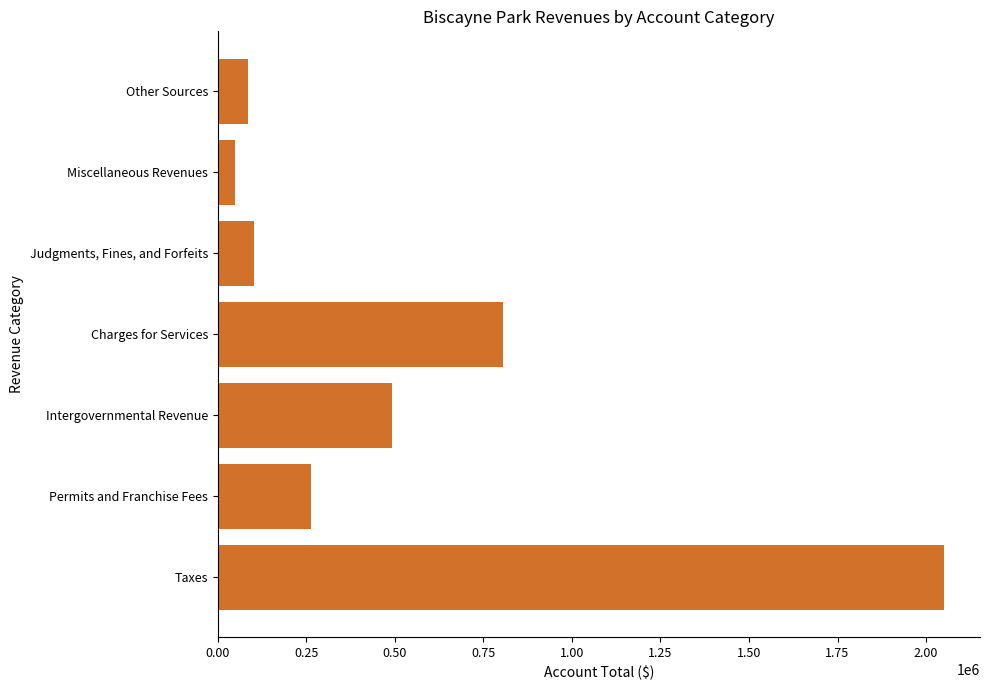

At which label is the value closest to 1049463?

Charges for Services